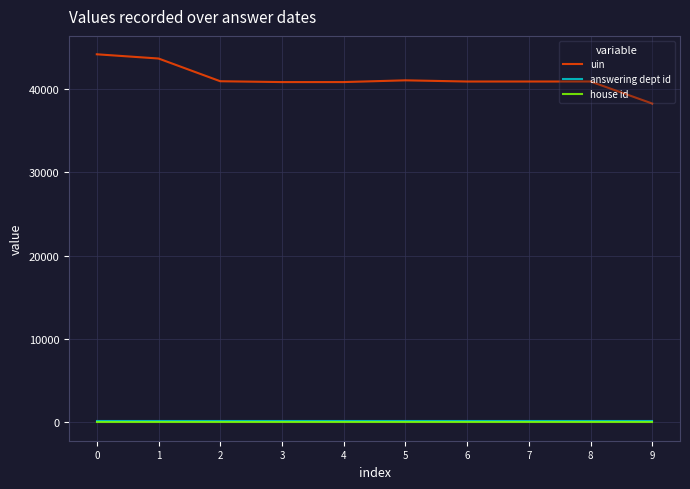

True or false: uin and house id cross at least once.

False